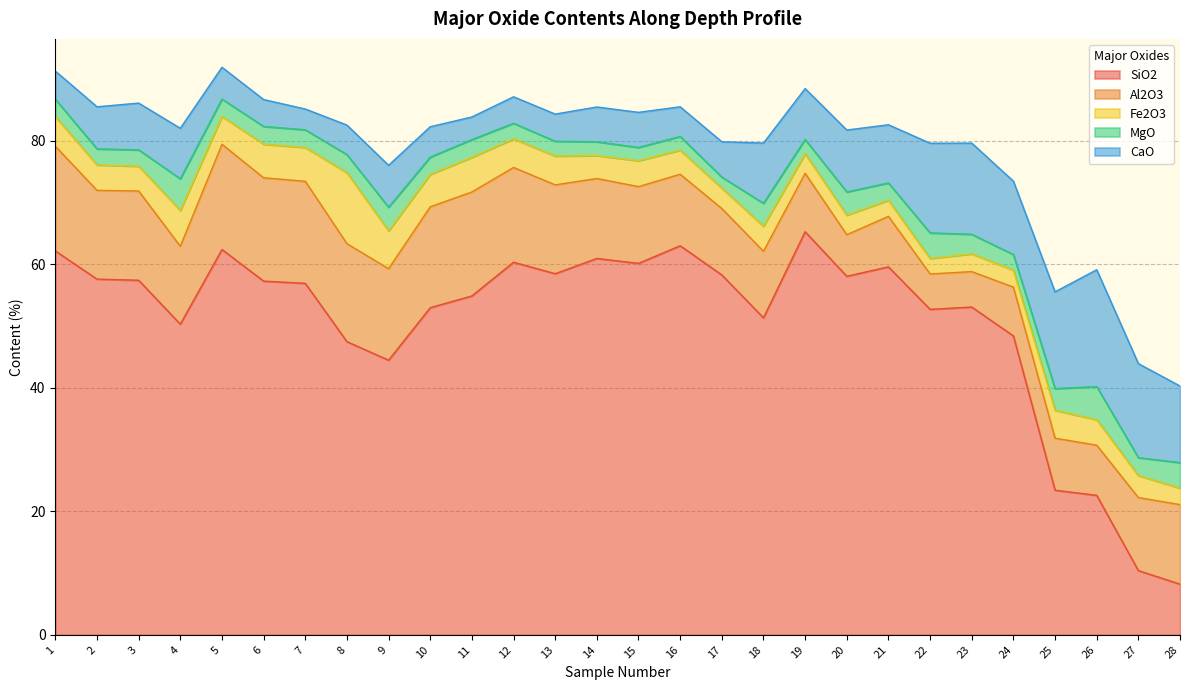

True or false: Fe2O3 and MgO cross at least once.

True